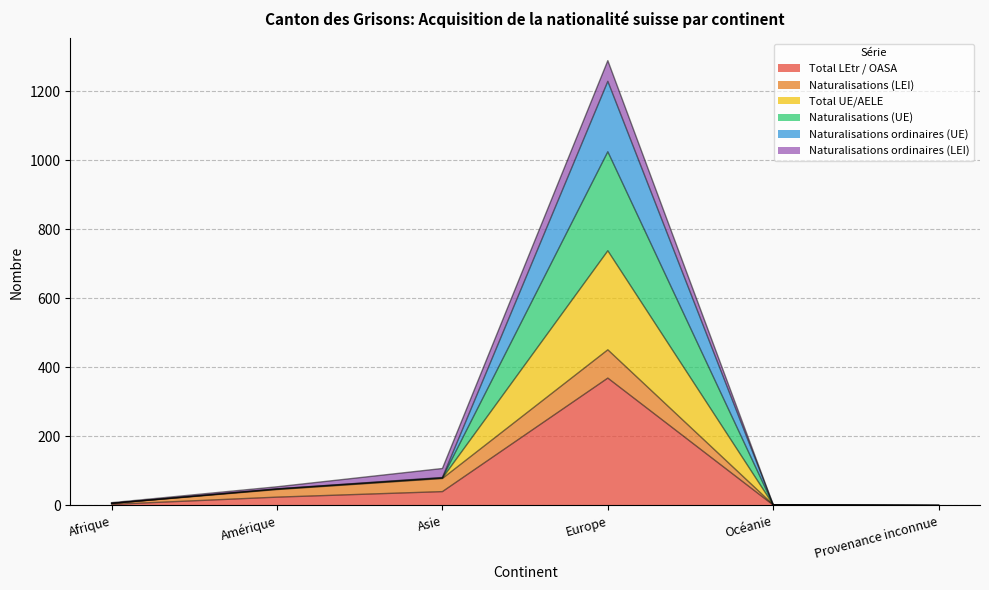

Does the chart display data point markers on the line(s)?

No